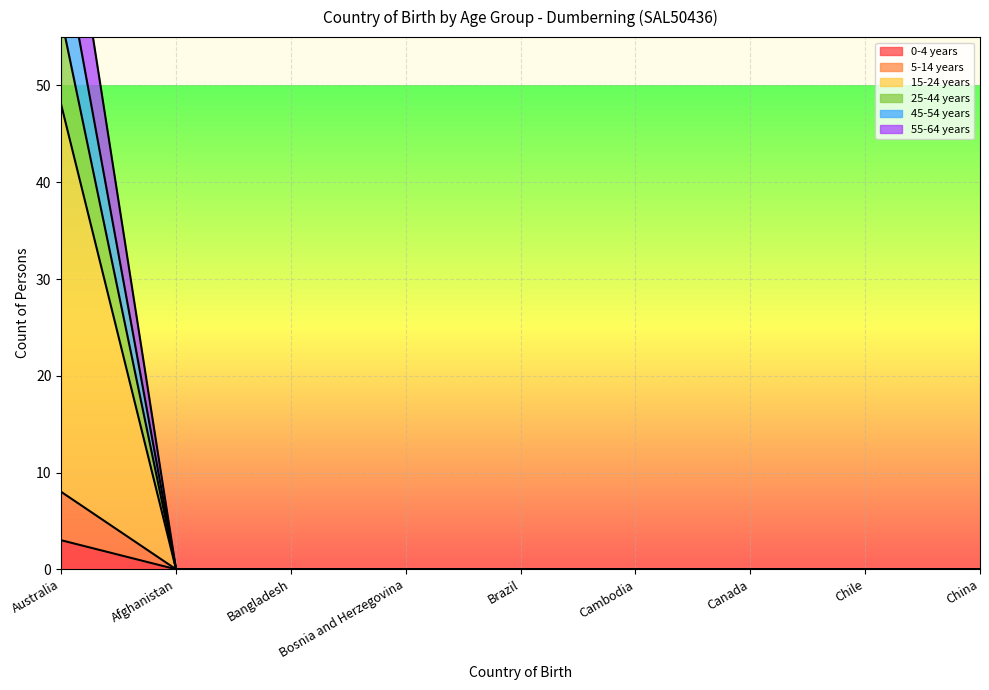

True or false: 5-14 years and 45-54 years intersect in this chart.

False